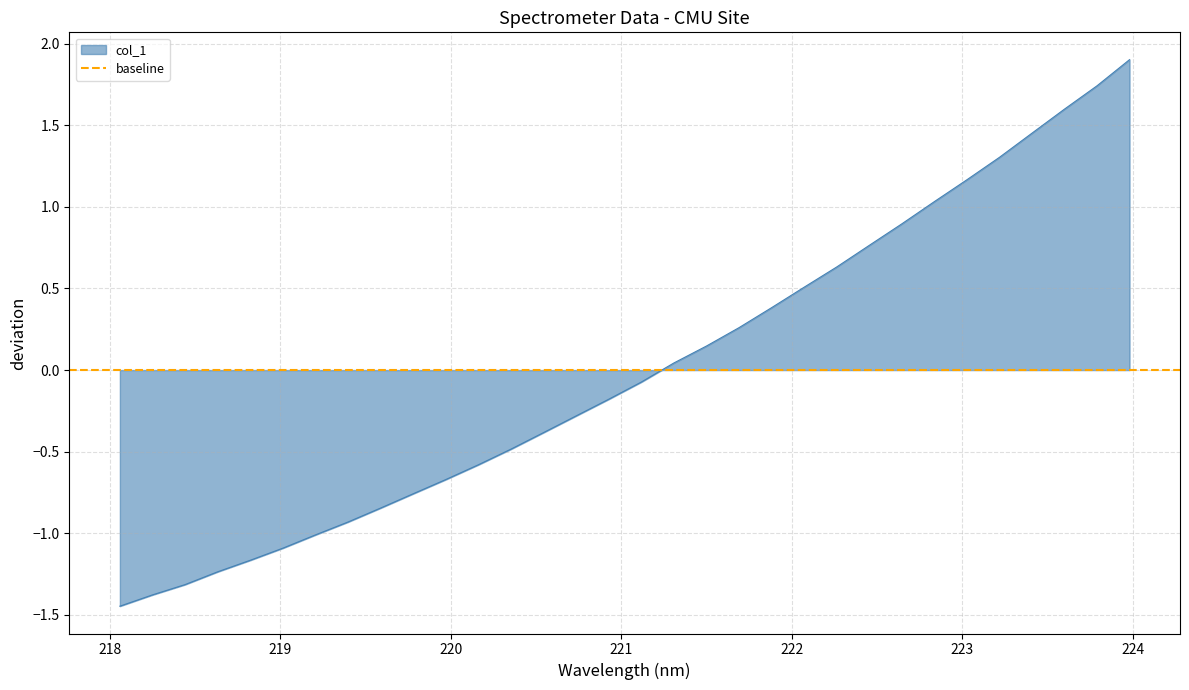

What is the maximum value shown in the chart?

1.9